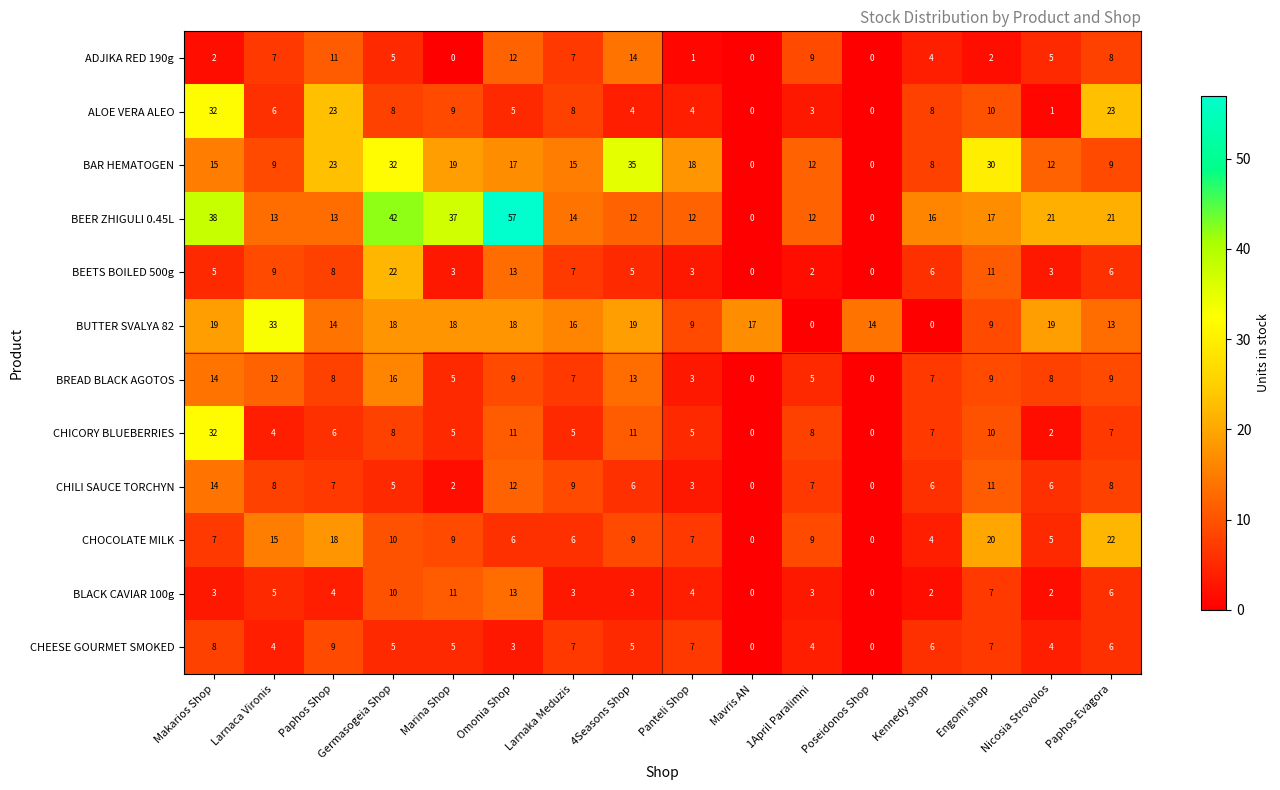

Which series has the largest total across all categories?

BEER ZHIGULI 0.45L